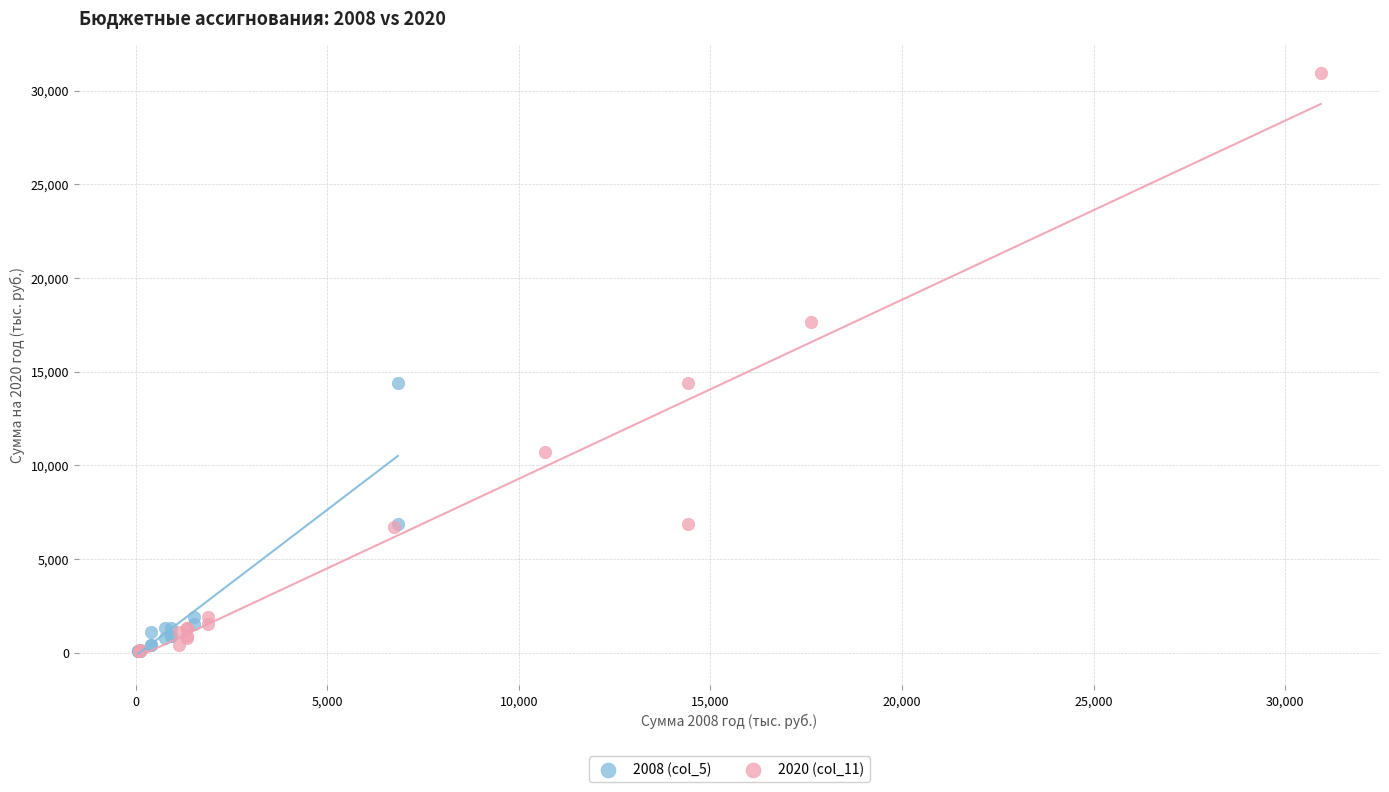

Which series contains the highest Y value?

2020 (col_11)